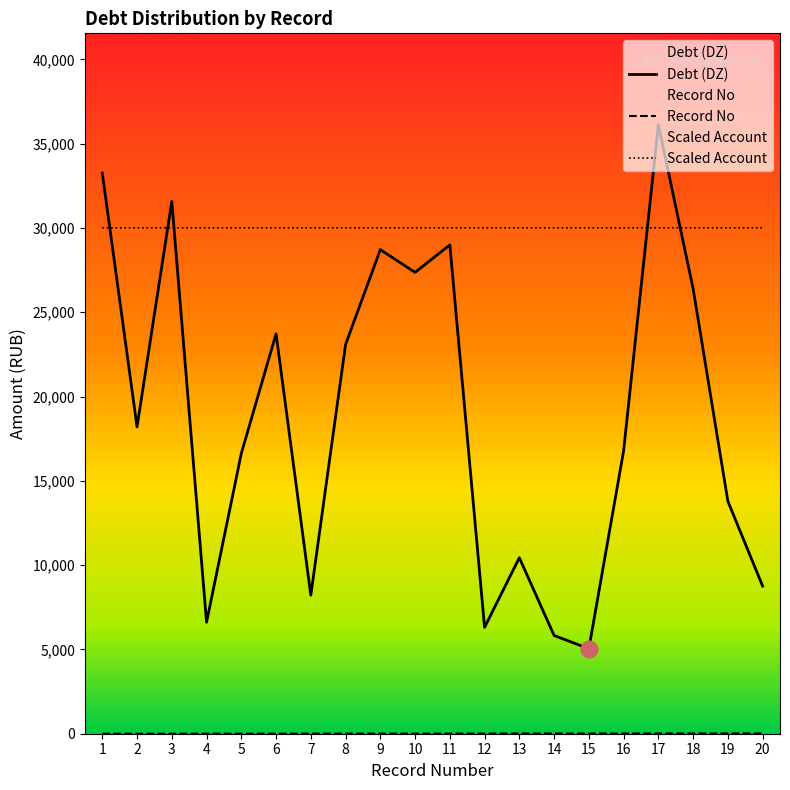

What is the difference between the Record No values at 9 and 15?

6.0